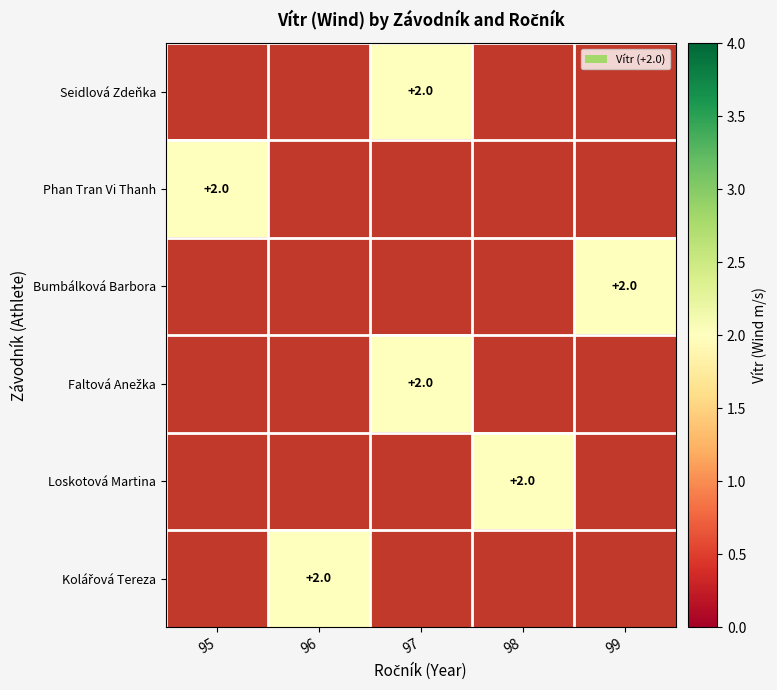

How many values in Phan Tran Vi Thanh are above zero?

1